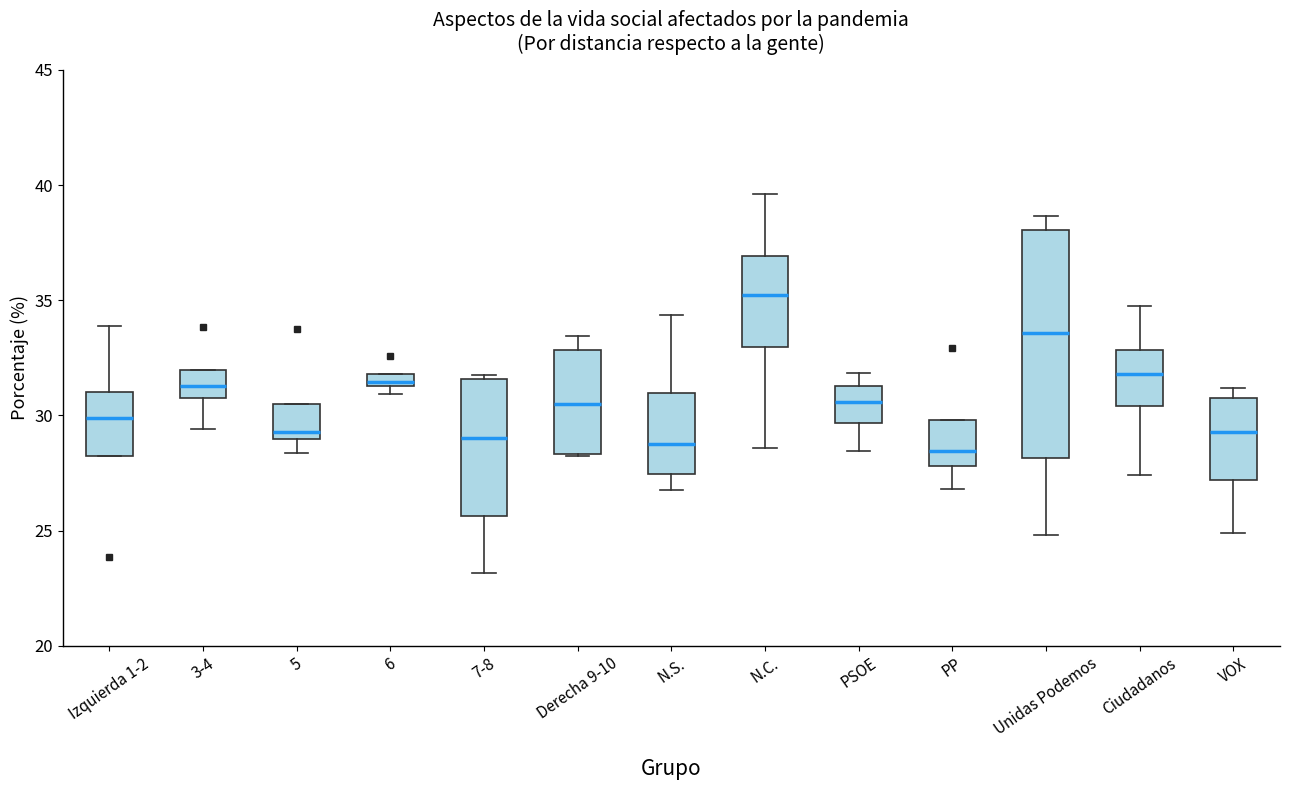

Where does the median line of the box for 5 sit on the y-axis? The values are not printed on the chart, so give them approximately, as read against the axis.

29.5